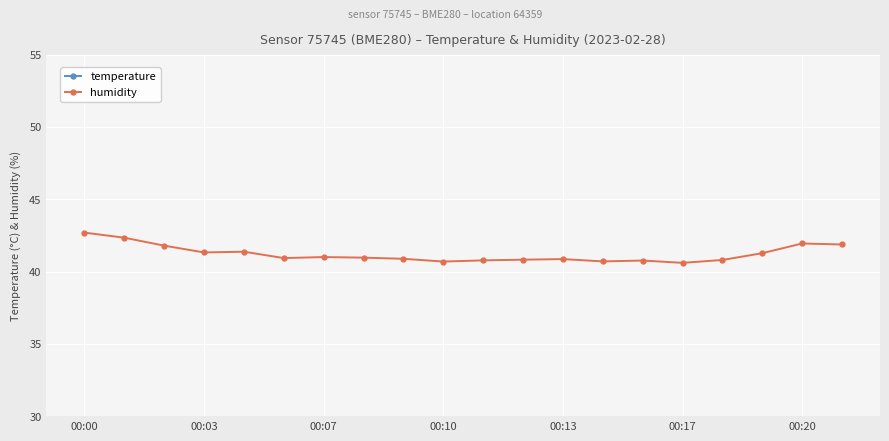

Reading right to left, transcribe all the data shown in this chart.

temperature: 21.6	21.6	21.6	21.6	21.6	21.6	21.6	21.6	21.6	21.6	21.6	21.6	21.6	21.6	21.6	21.6	21.6	21.5	21.5	21.5
humidity: 41.9	41.9	41.3	40.8	40.6	40.8	40.7	40.9	40.8	40.8	40.7	40.9	41.0	41.0	40.9	41.4	41.3	41.8	42.3	42.7